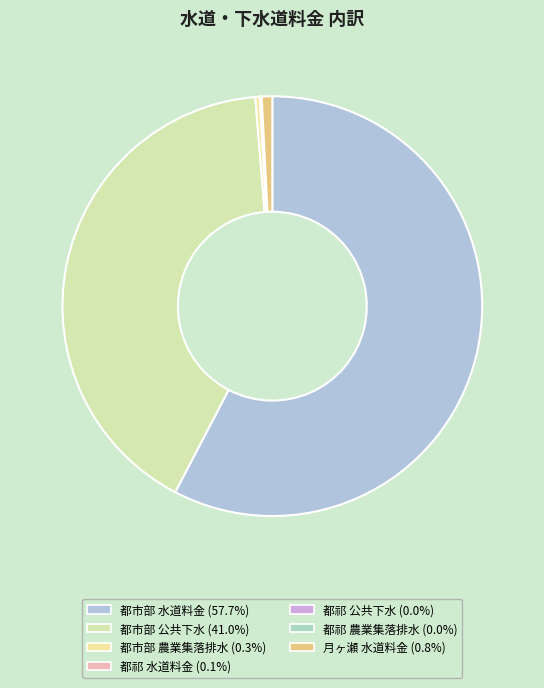

To the nearest percent, what percentage of the pie is 都市部 水道料金?

58%